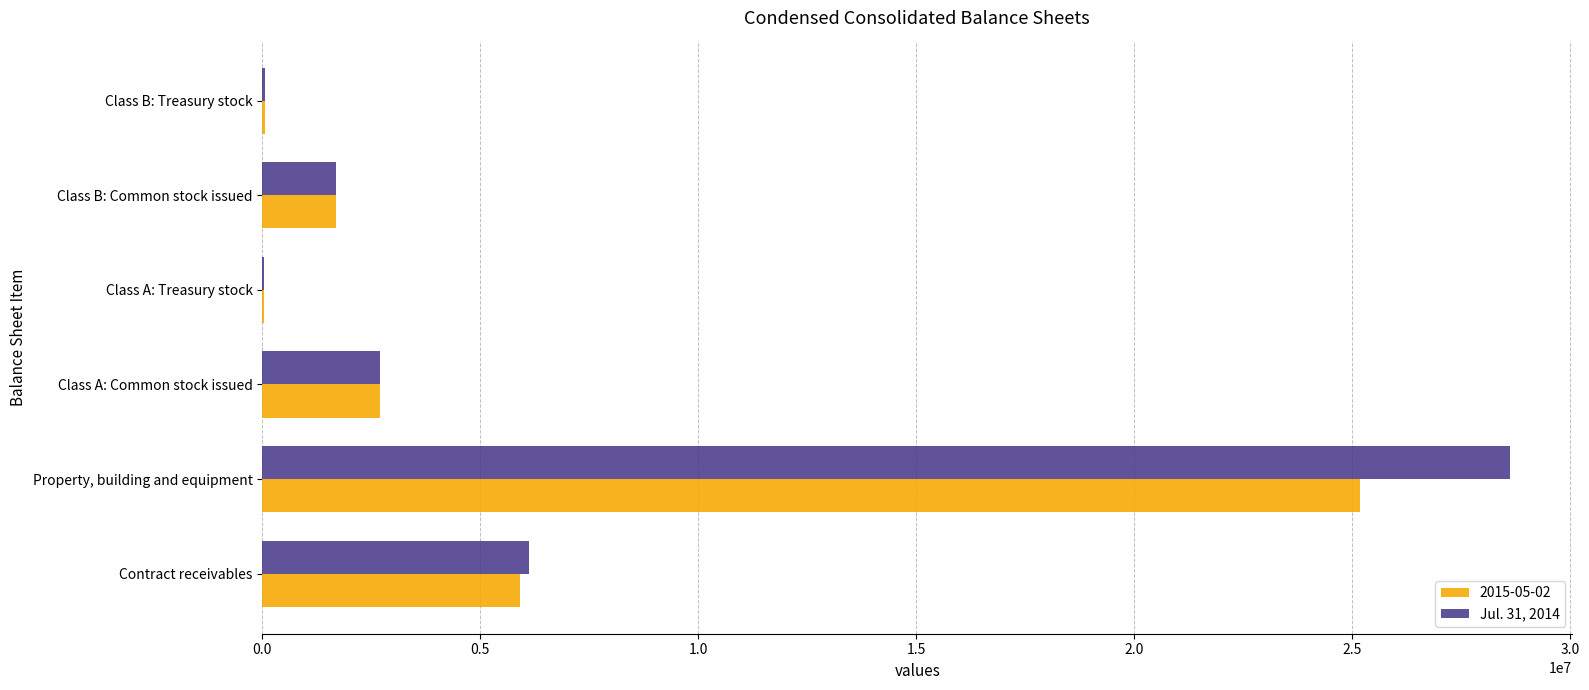

True or false: 2015-05-02 has a value of 1685998 at Class B: Common stock issued.

True